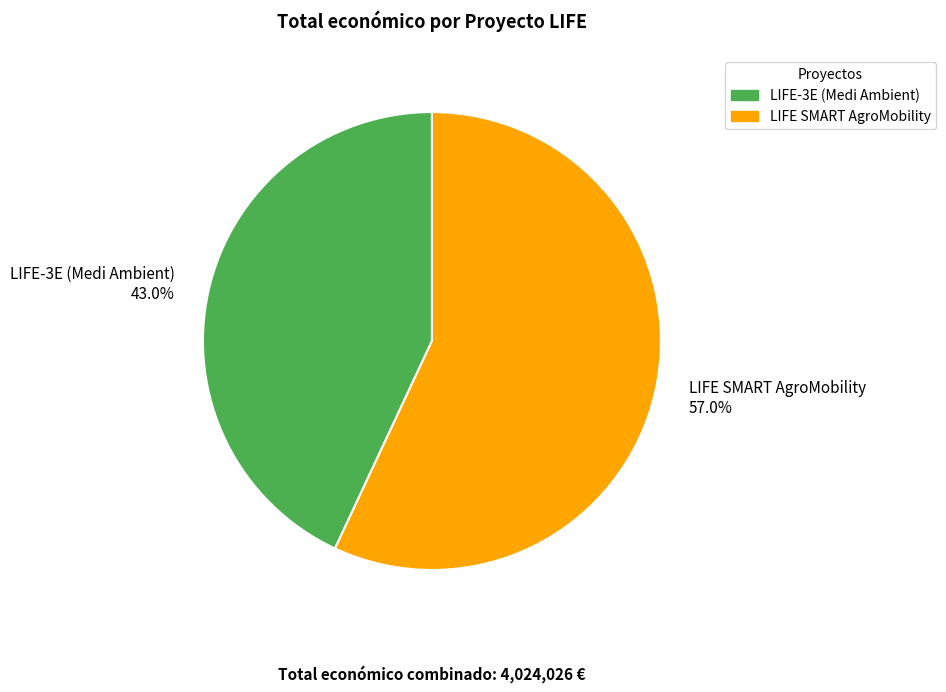

Which category has the biggest portion of the pie?

LIFE SMART AgroMobility